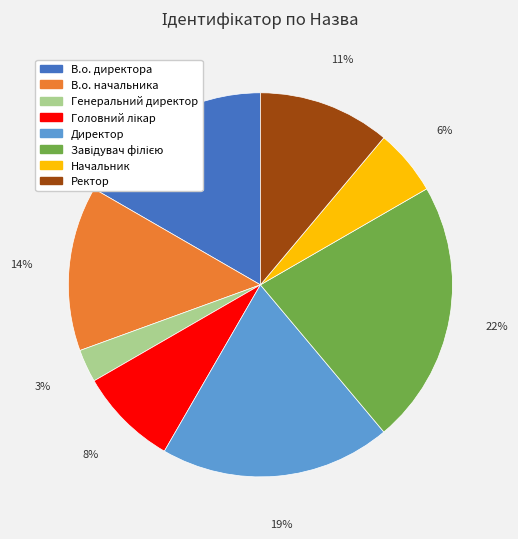

What is the ratio of the value at В.о. директора to the value at Ректор?

1.5